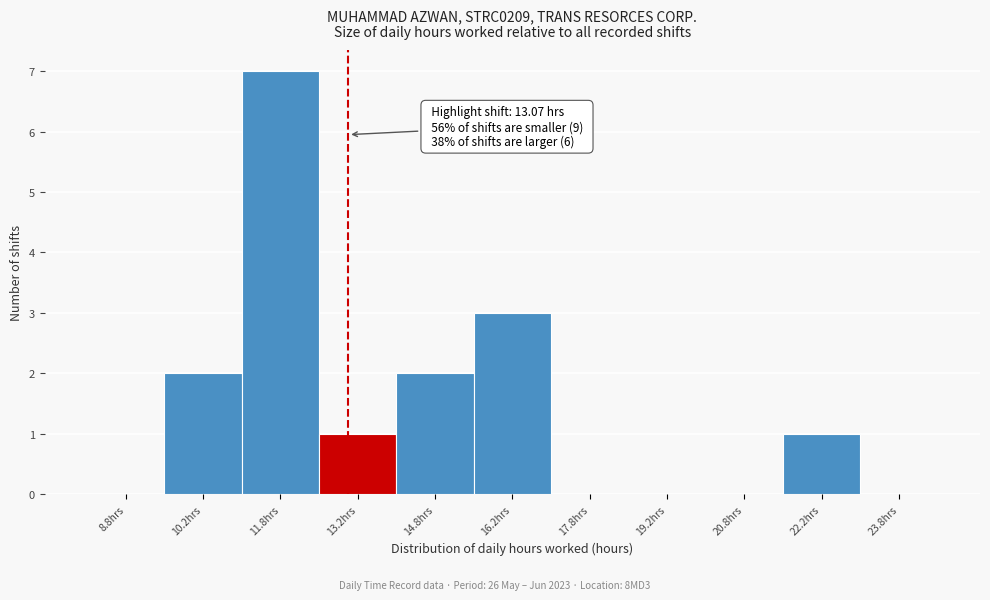

Which range on the x-axis has the tallest bar?

11.0 to 12.5